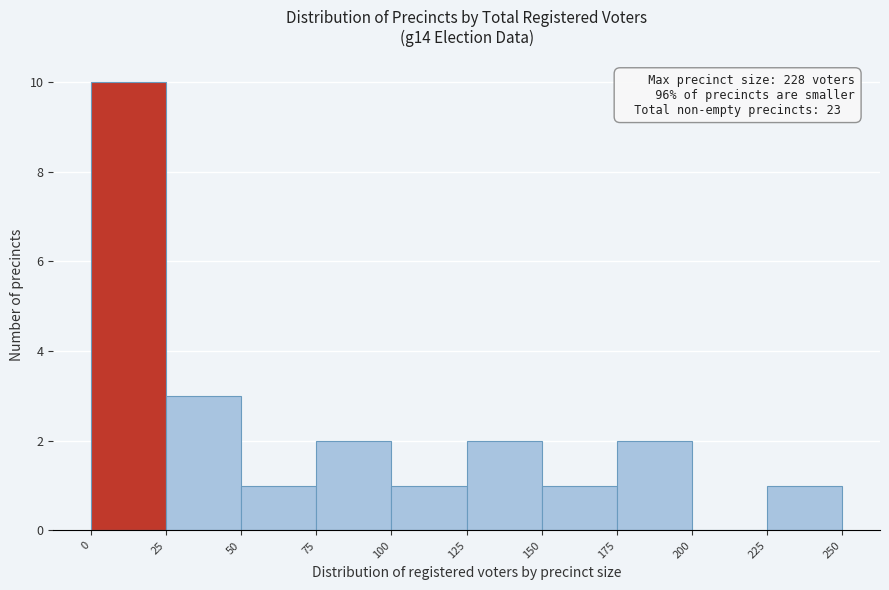

Over which range of the x-axis is the bar tallest?

0 to 25